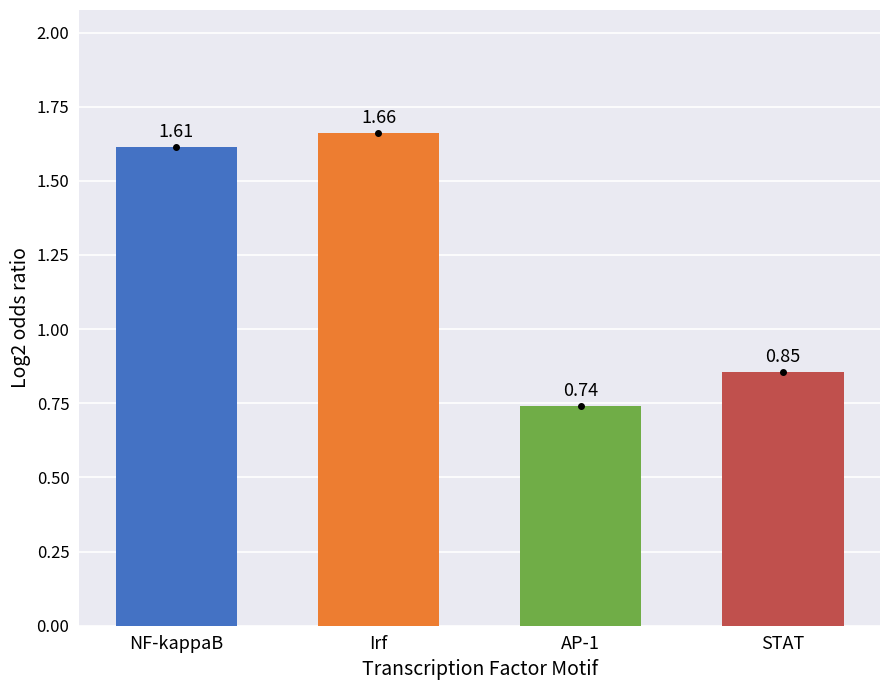

Which label corresponds to the smallest value in the chart?

AP-1